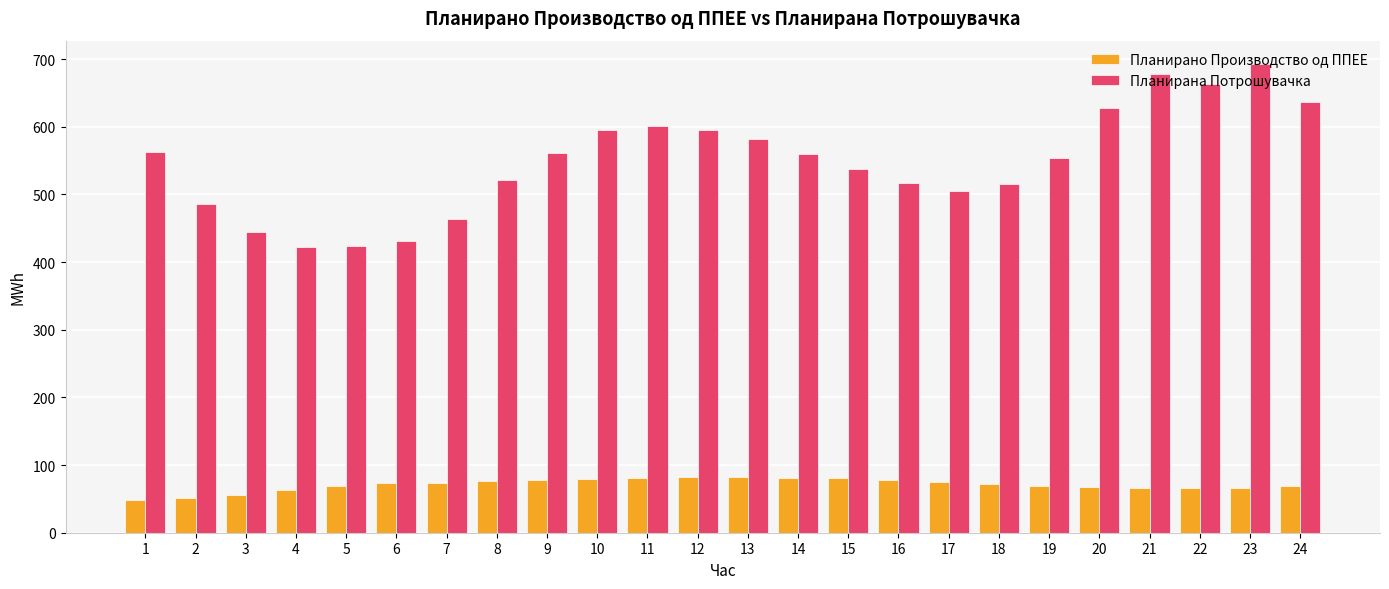

What is the total value across all series at 15?

618.9